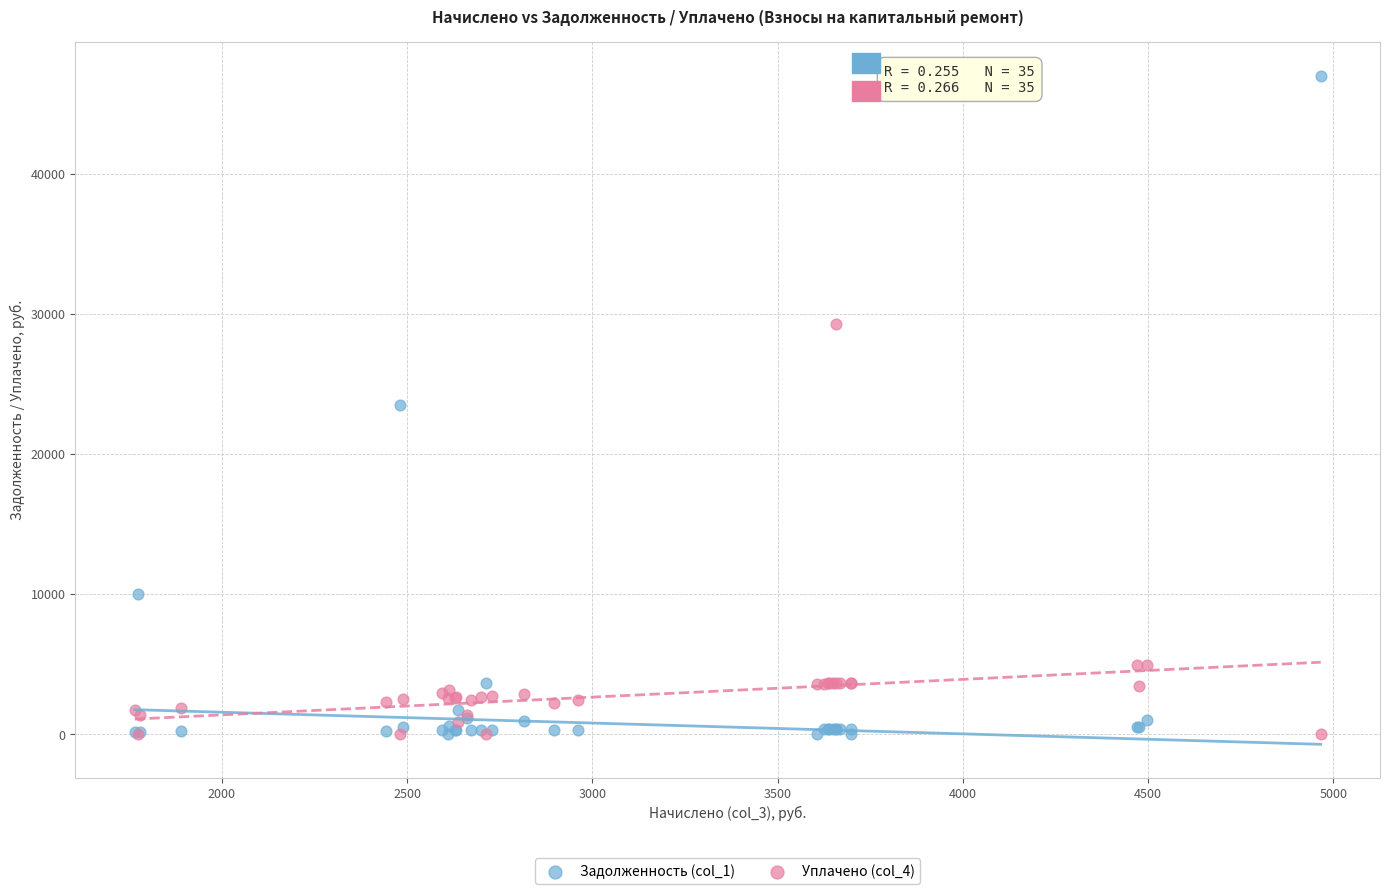

Which series reaches the maximum Y coordinate?

Задолженность (col_1)